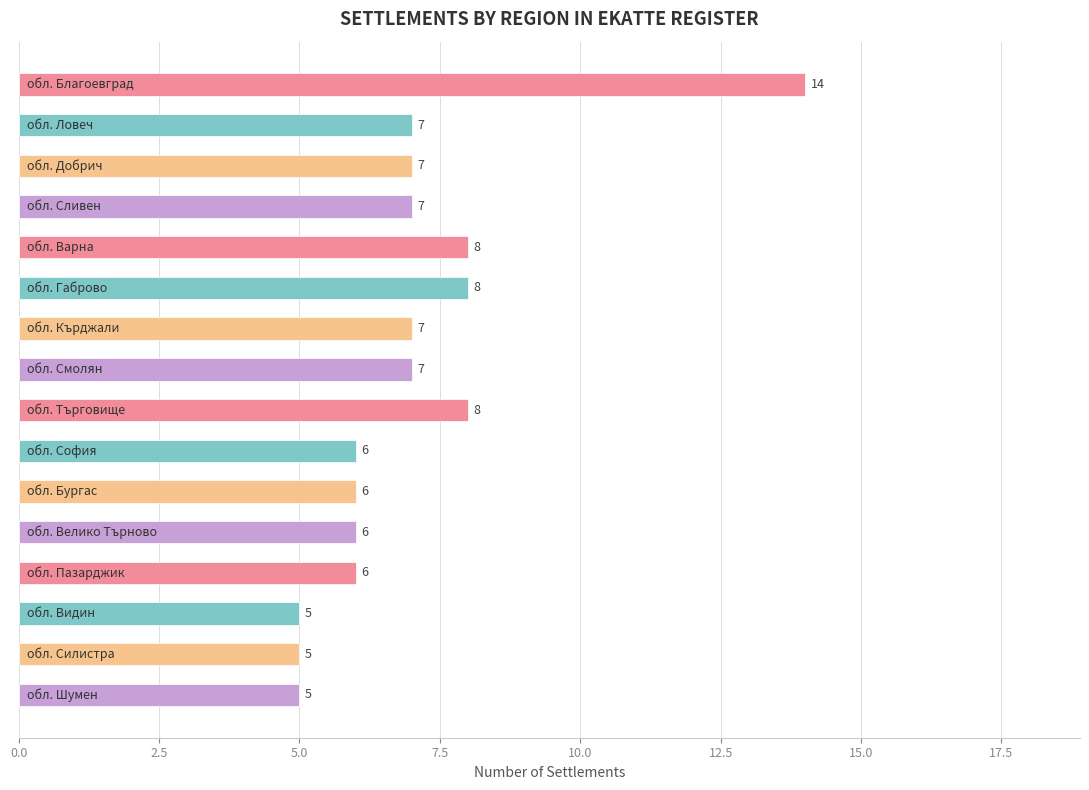

Count the values in the range 6 to 8.

12